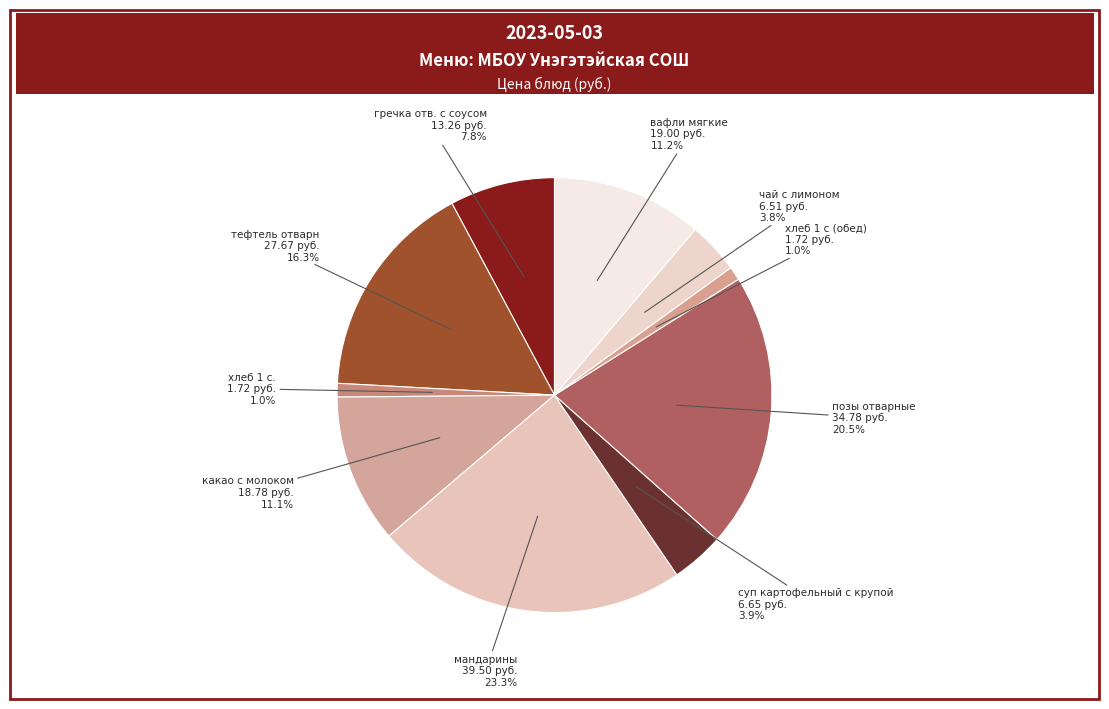

How many slices are in this pie chart?

10